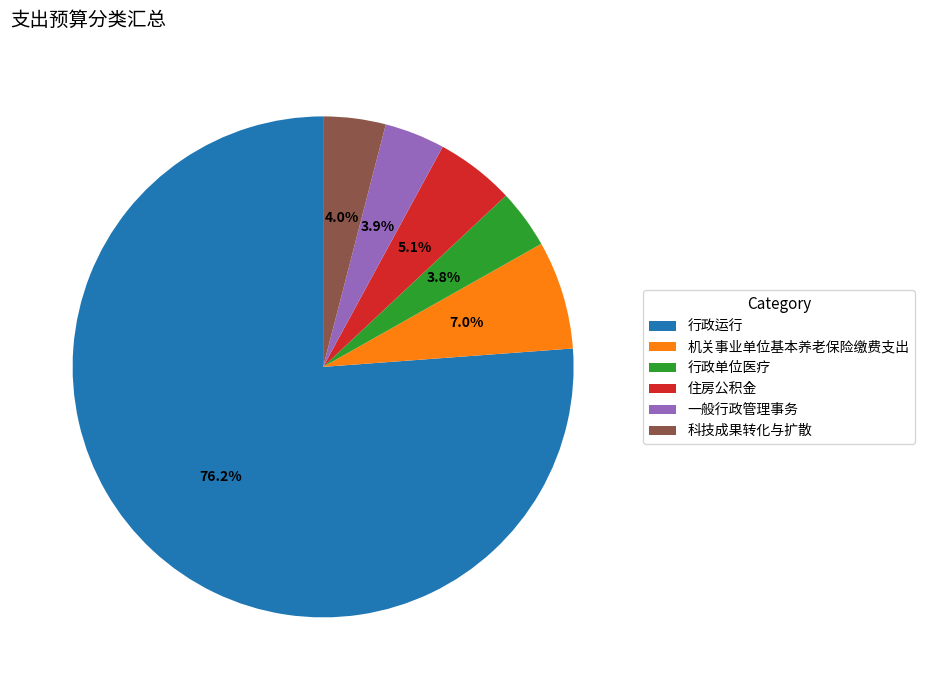

Which slice is the largest?

行政运行